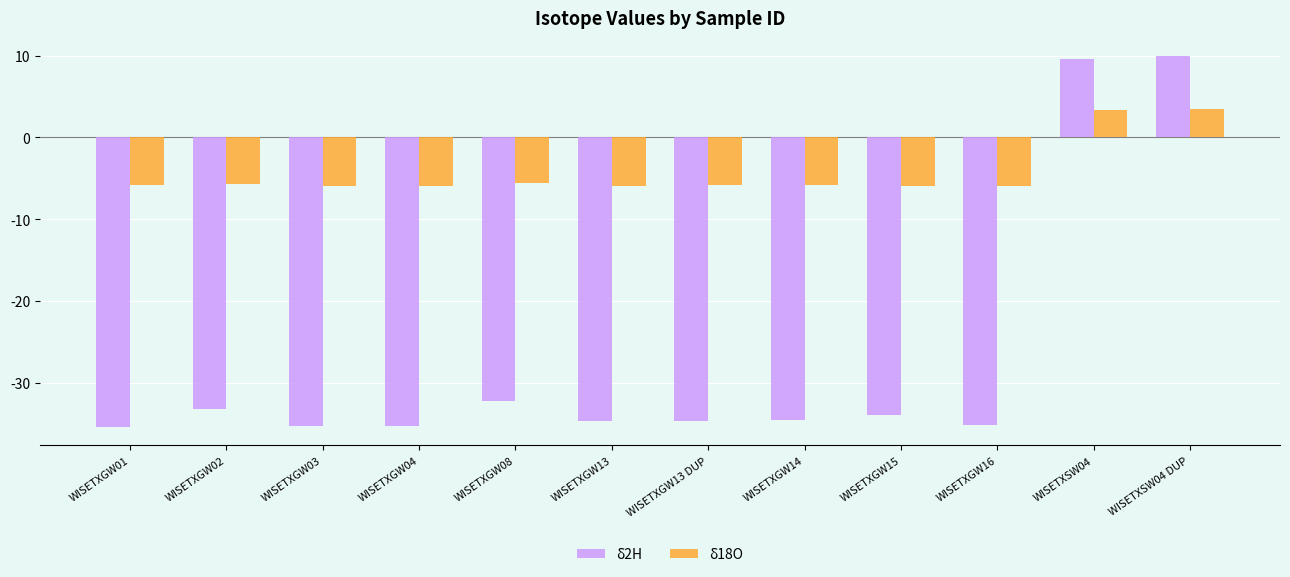

What is the difference between the maximum and second lowest values in the δ18O series?

9.4